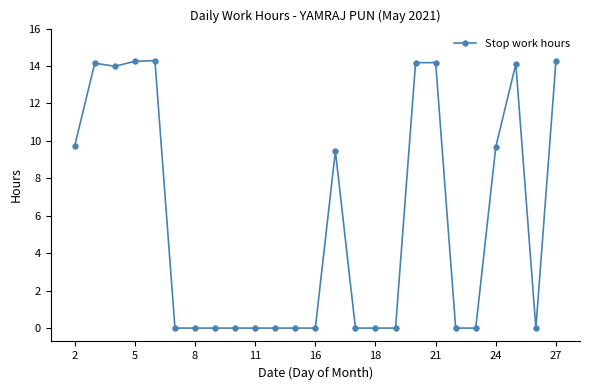

True or false: the data has more than 1 interior local peaks.

True